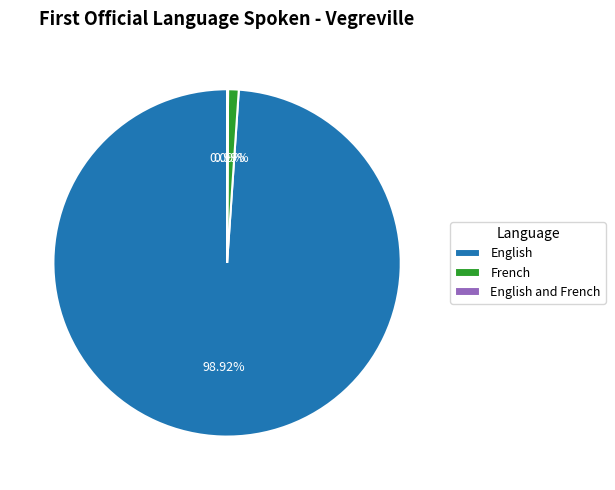

Which slice is the largest?

English